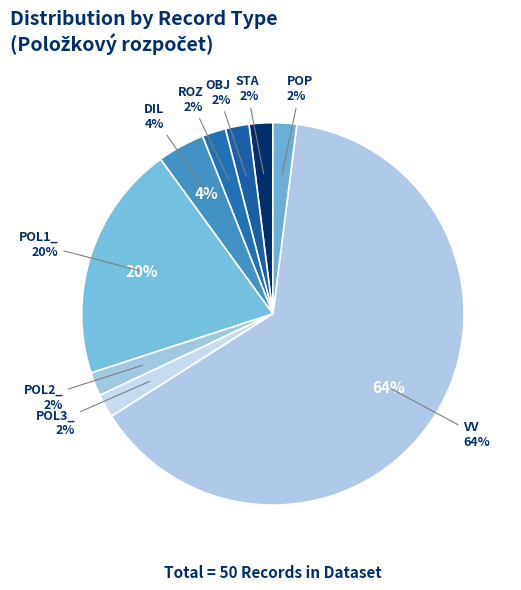

To the nearest percent, what portion does VV represent?

64%